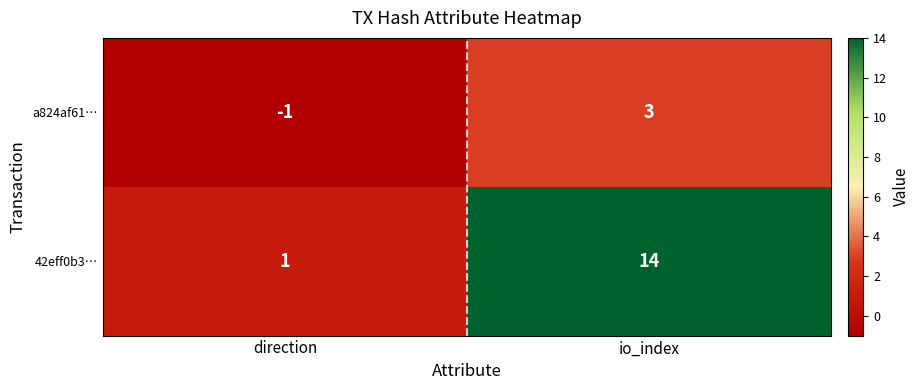

Between direction and io_index, which series saw the biggest shift?

42eff0b3…